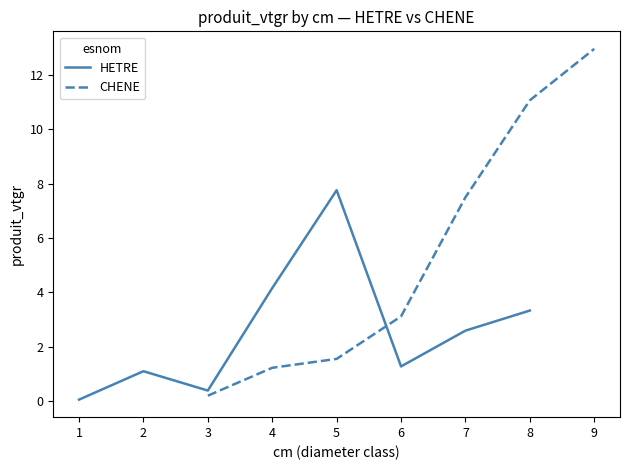

At which category does HETRE reach its first local valley?

3